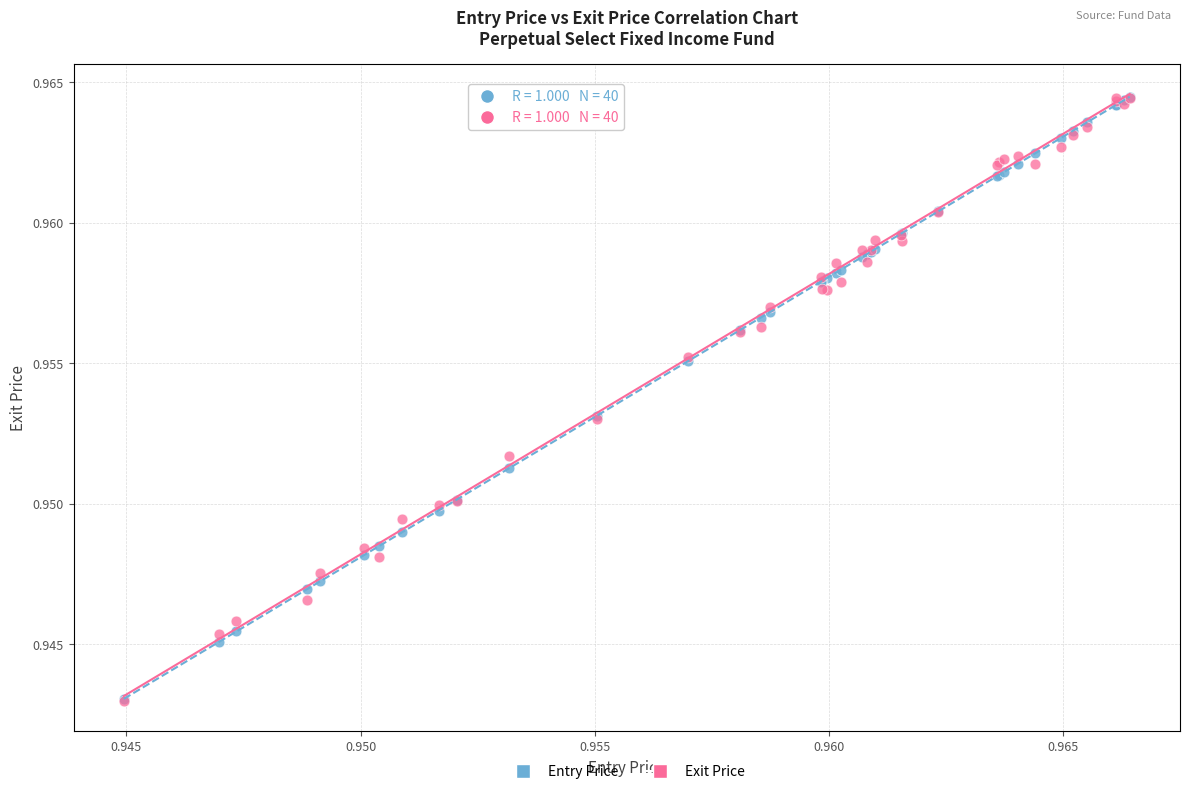

What are all the series names shown in the legend?

Entry Price, Exit Price